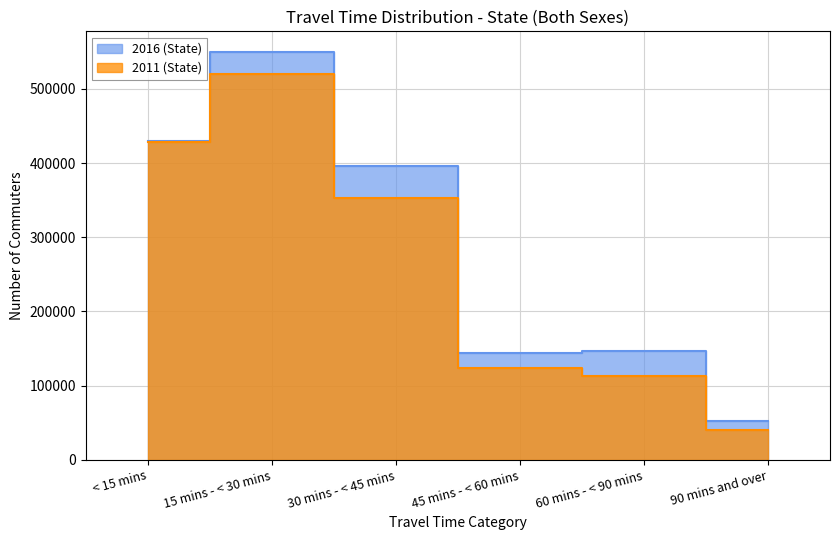

The 2011 (State) series shows 427993 at < 15 mins. True or false?

True